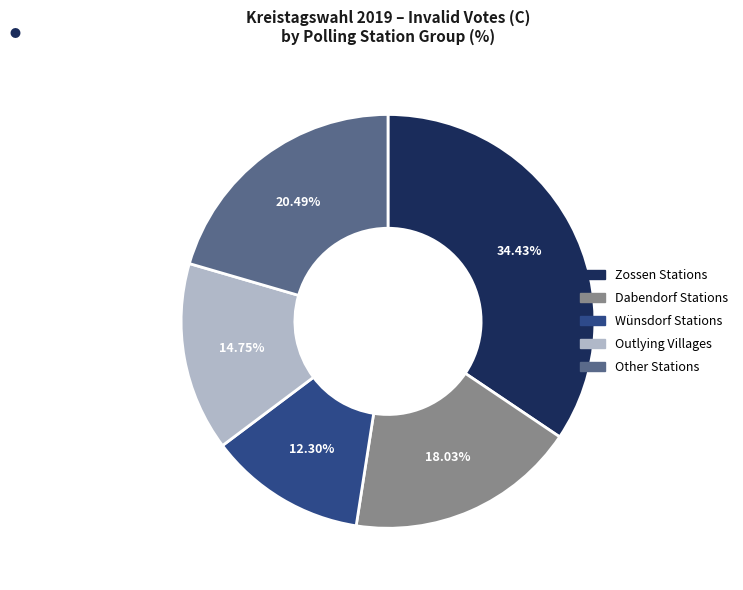

Does any single category account for the majority?

No